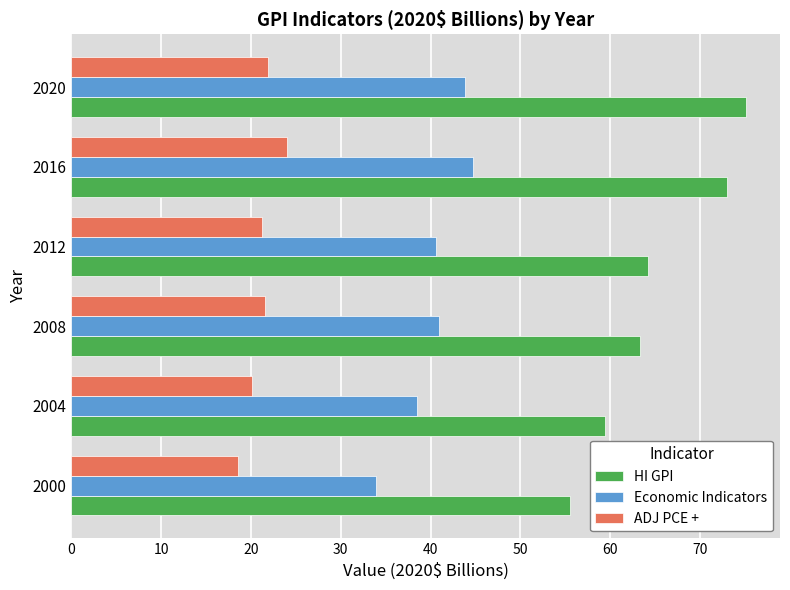

Rank the series by their maximum value, from highest to lowest.

HI GPI, Economic Indicators, ADJ PCE +